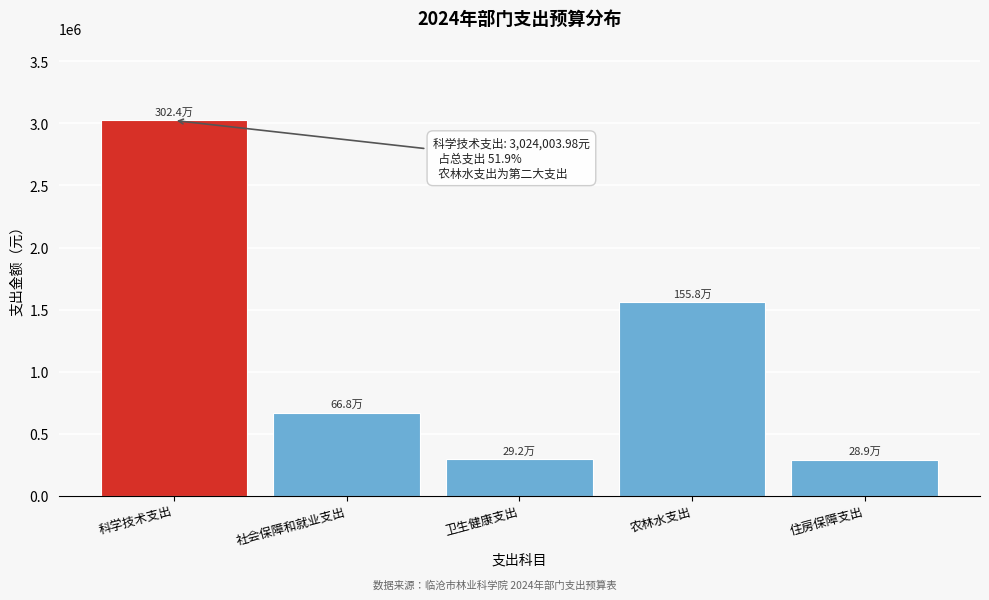

What is the change in value from 科学技术支出 to 住房保障支出?

-2735196.1